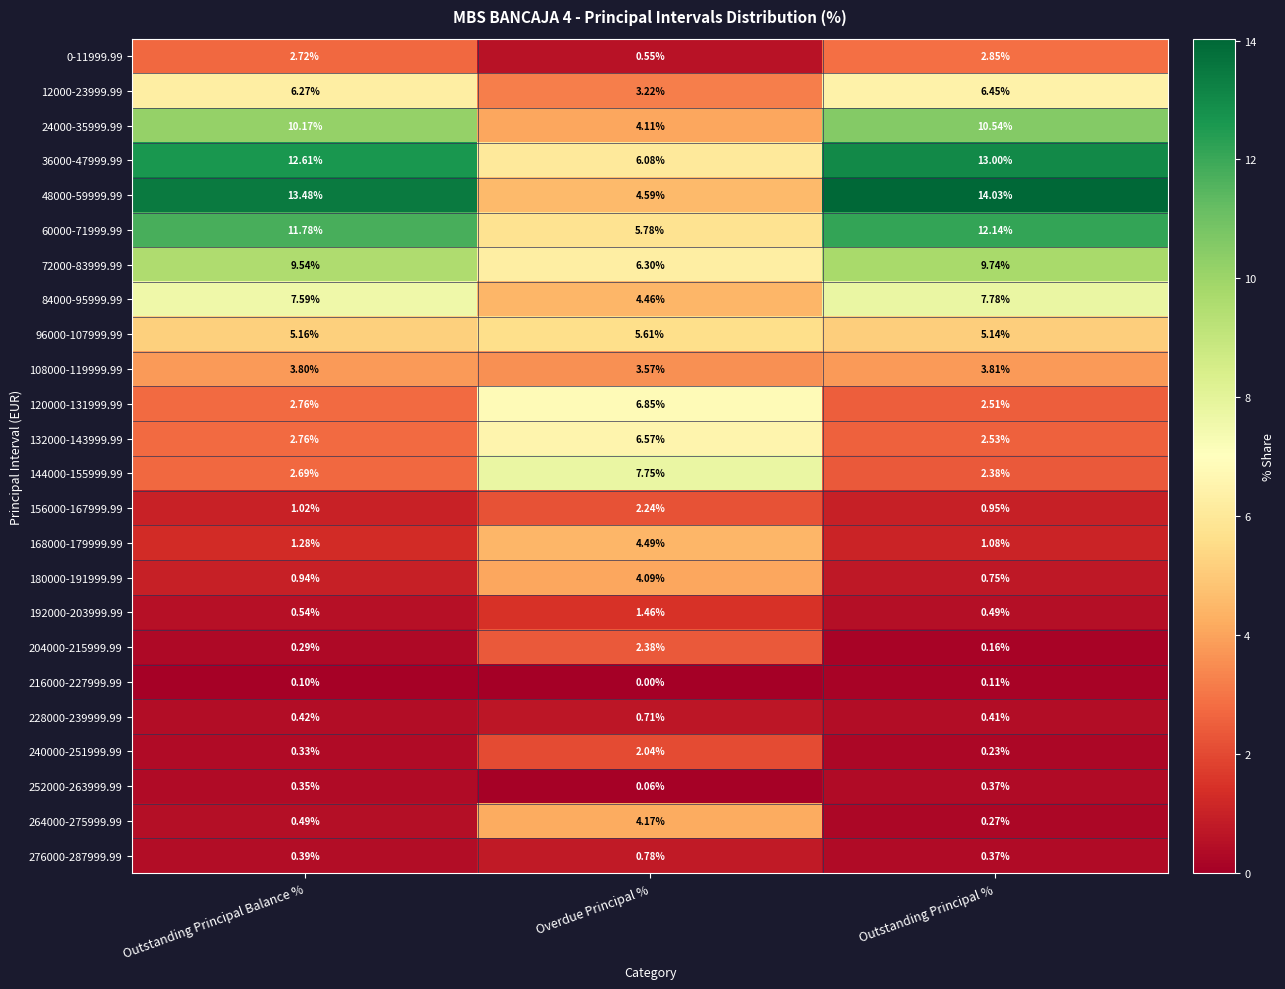

Is the value of 96000-107999.99 at Outstanding Principal Balance % greater than the value of 144000-155999.99 at Overdue Principal %?

No